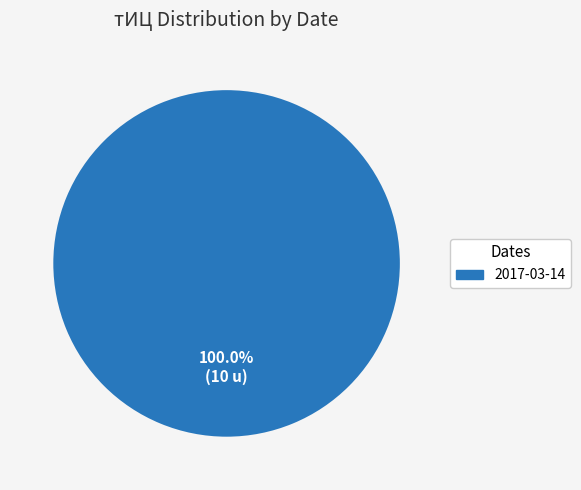

Is there any slice that represents more than half of the pie?

Yes